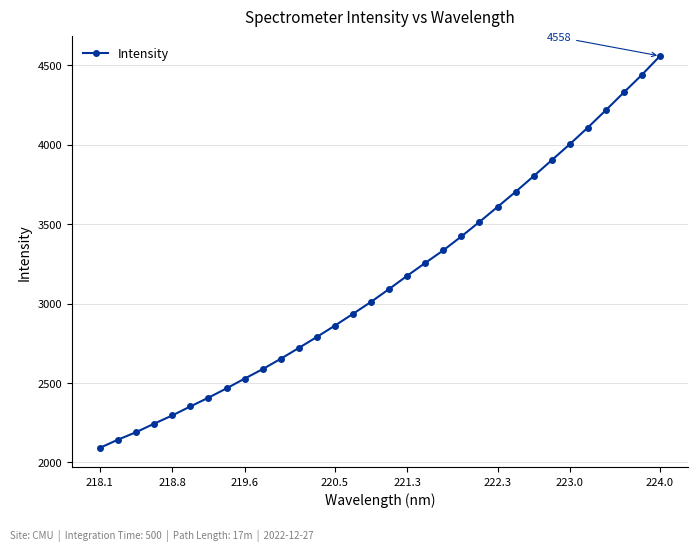

What is the average value?

3148.3